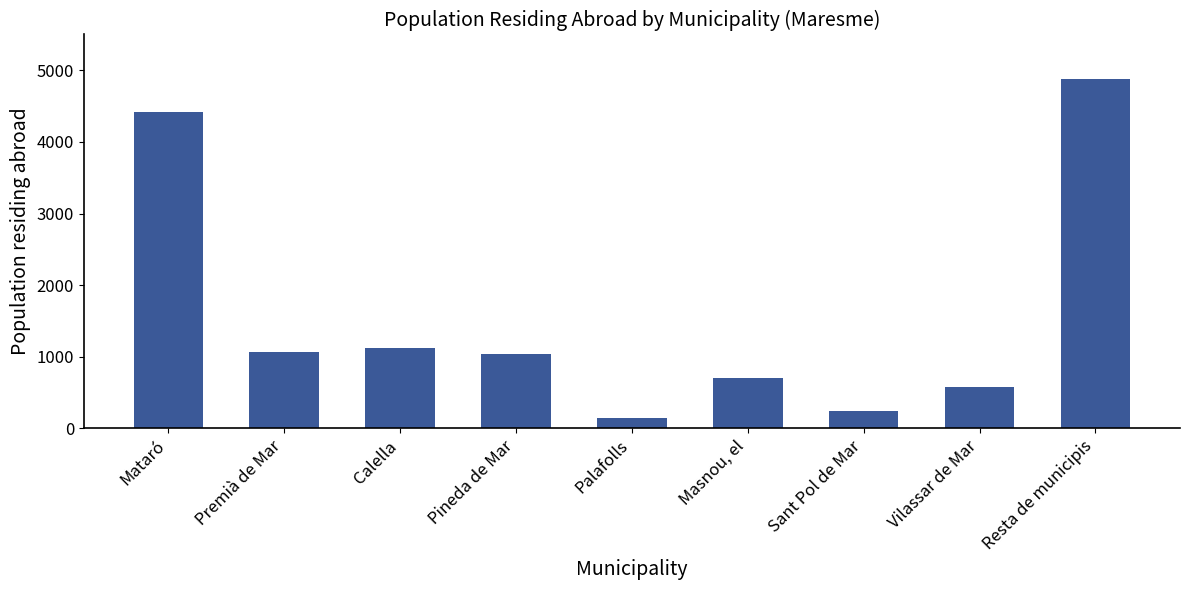

How many values are below 1045?

4